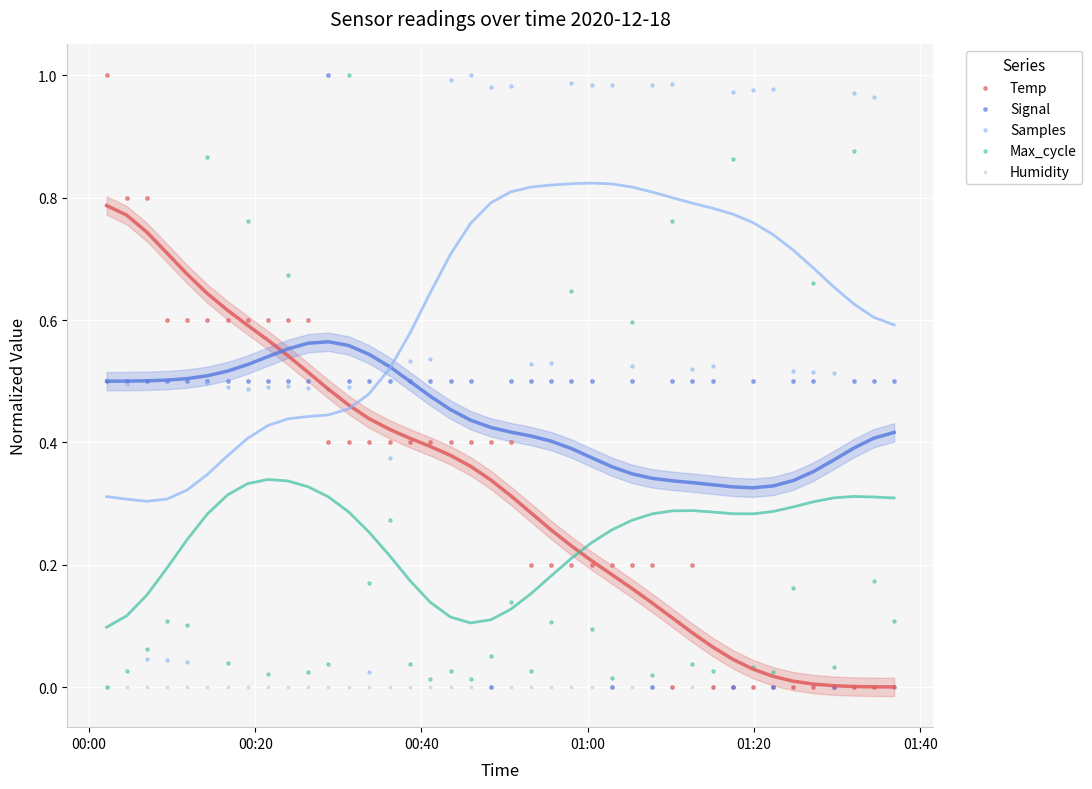

Which series reaches the minimum Y coordinate?

Temp